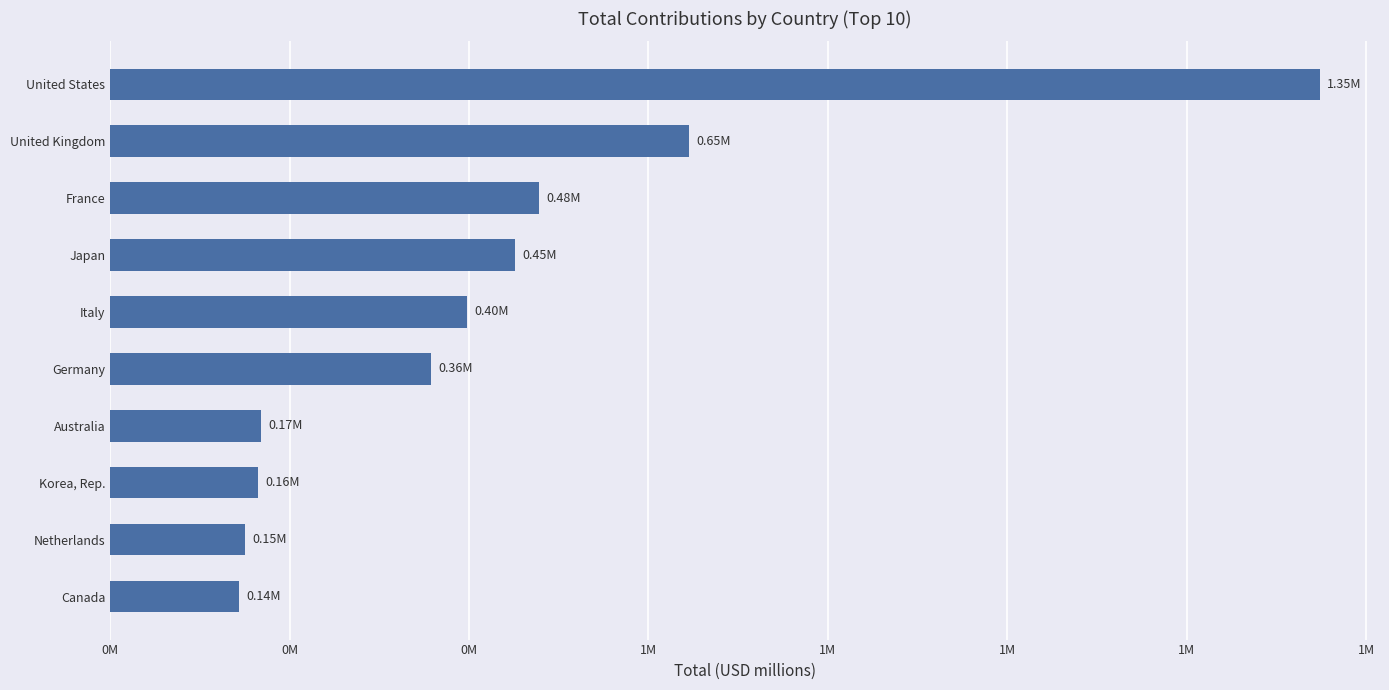

What is the difference between the maximum and second lowest values?

1197427.0